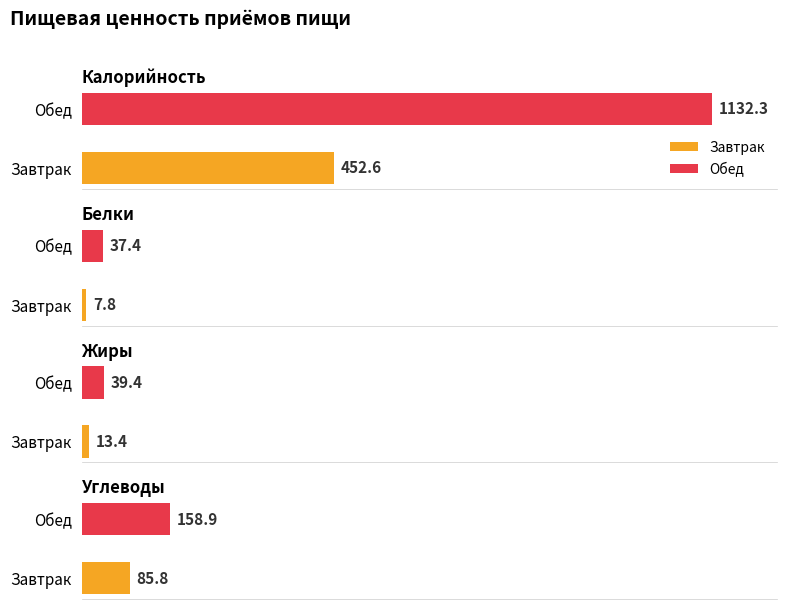

Is it true that Калорийность equals 452.6 at Завтрак?

True